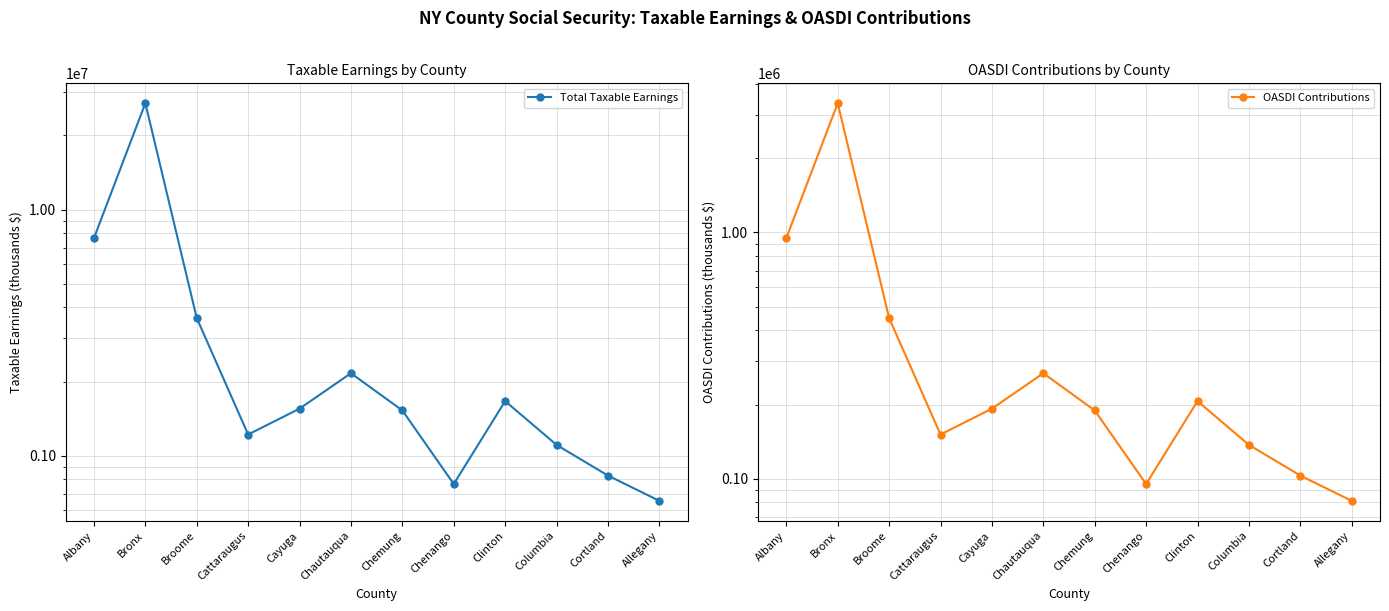

True or false: Total Taxable Earnings has a value of 1105303 at Columbia.

True